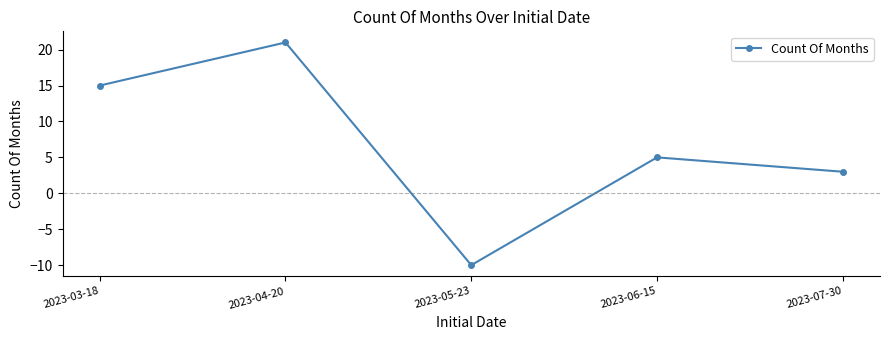

What is the label of the 5th point from the right?

2023-03-18